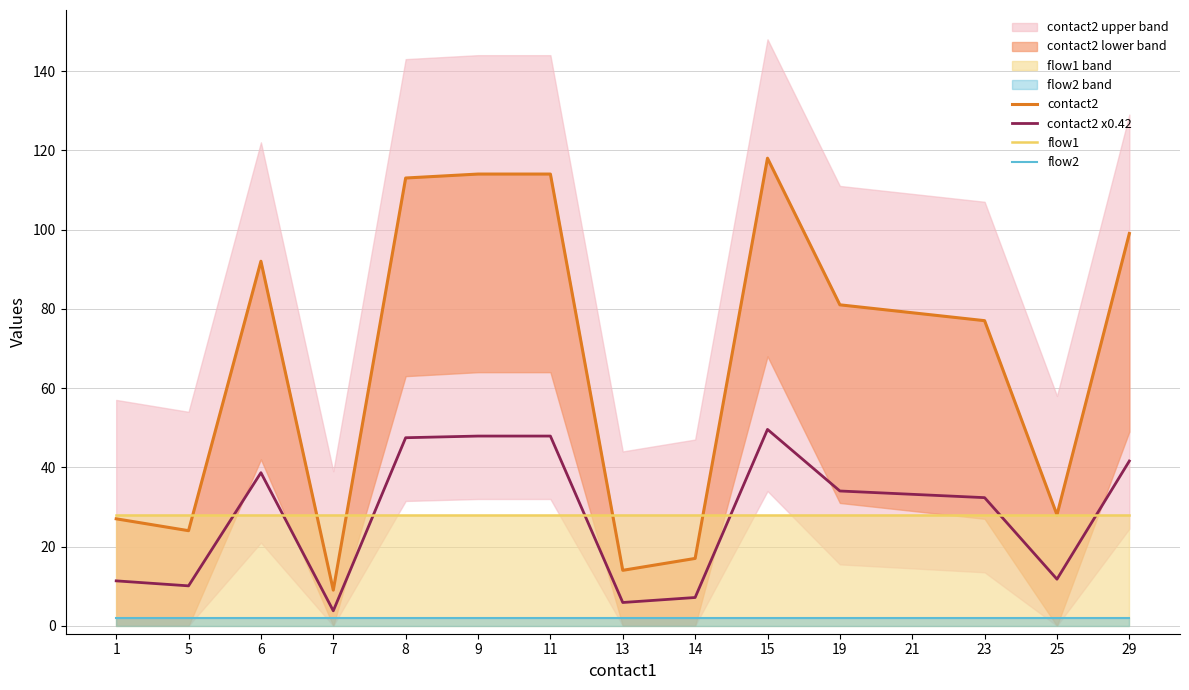

At which label is contact2 x0.42 closest to 26?

23